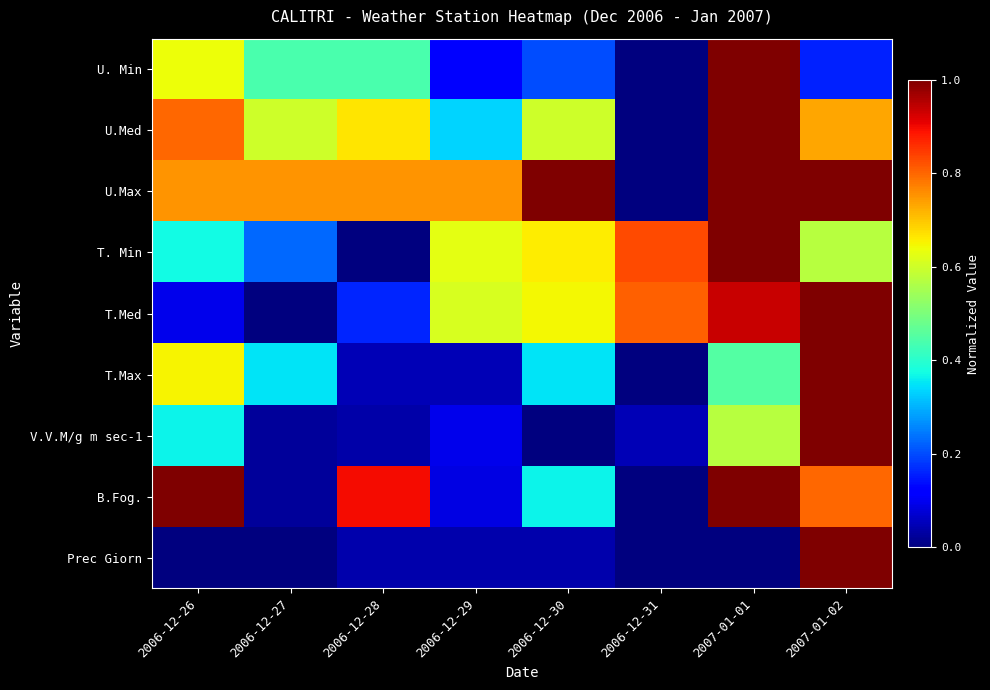

How many categories are shown in the chart?

8